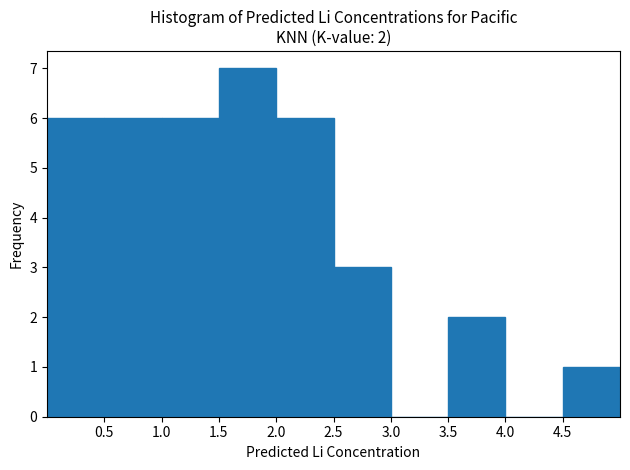

Which range on the x-axis has the tallest bar?

1.5 to 2.0